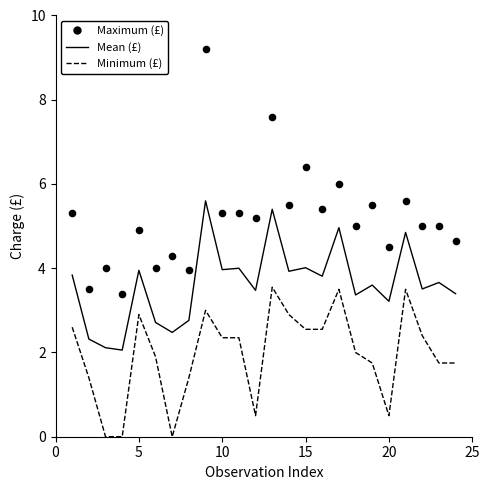

What are all the series names shown in the legend?

Mean (£), Minimum (£), Maximum (£)